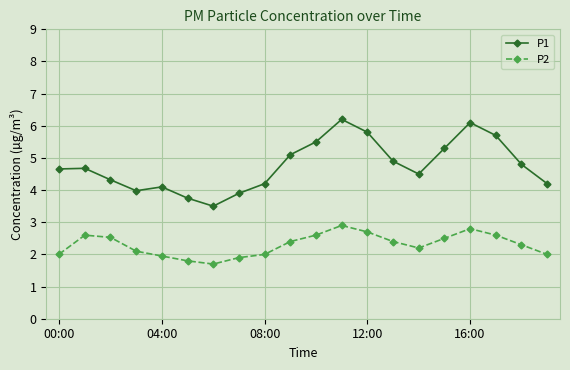

How many lines are shown in the chart?

2